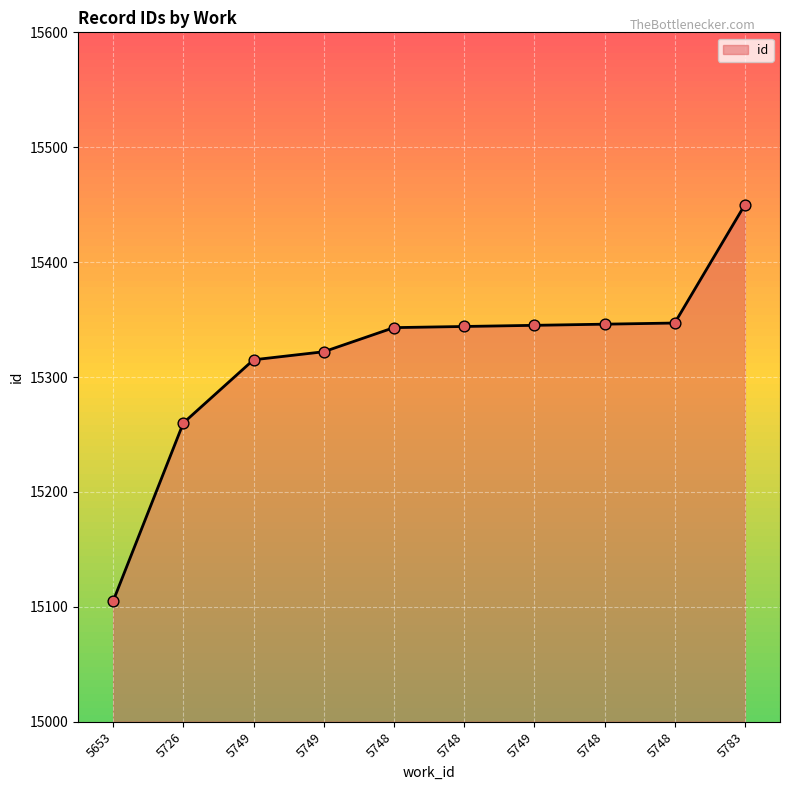

Which has a higher value, 5749 or 5726?

5749